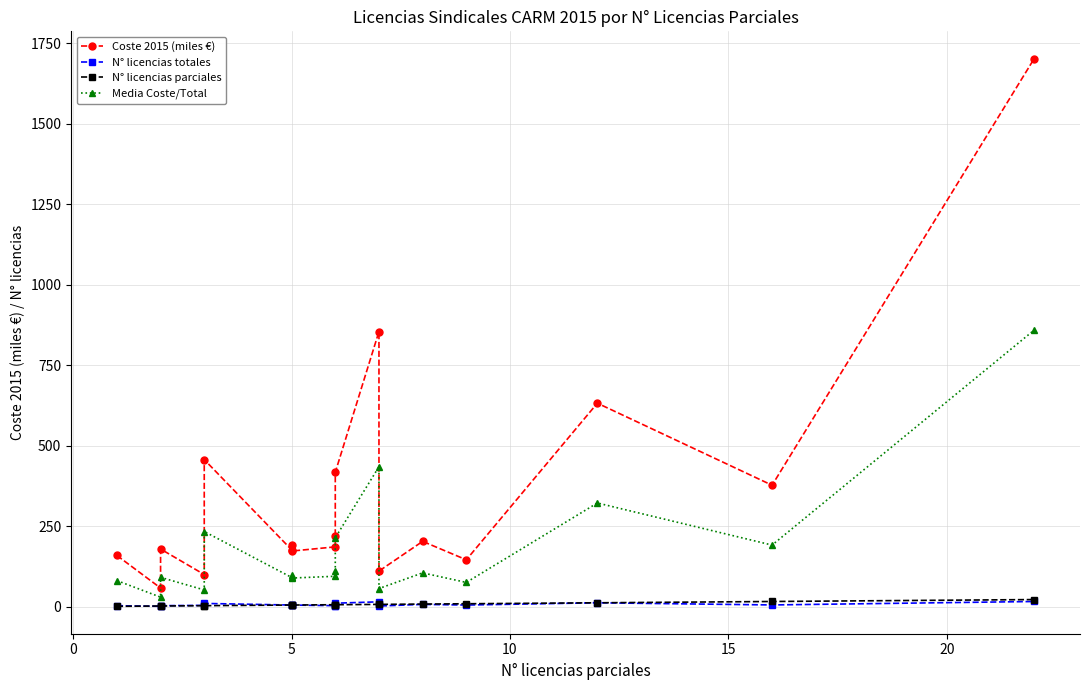

Is it true that N° licencias totales equals 5.9 at 15?

False